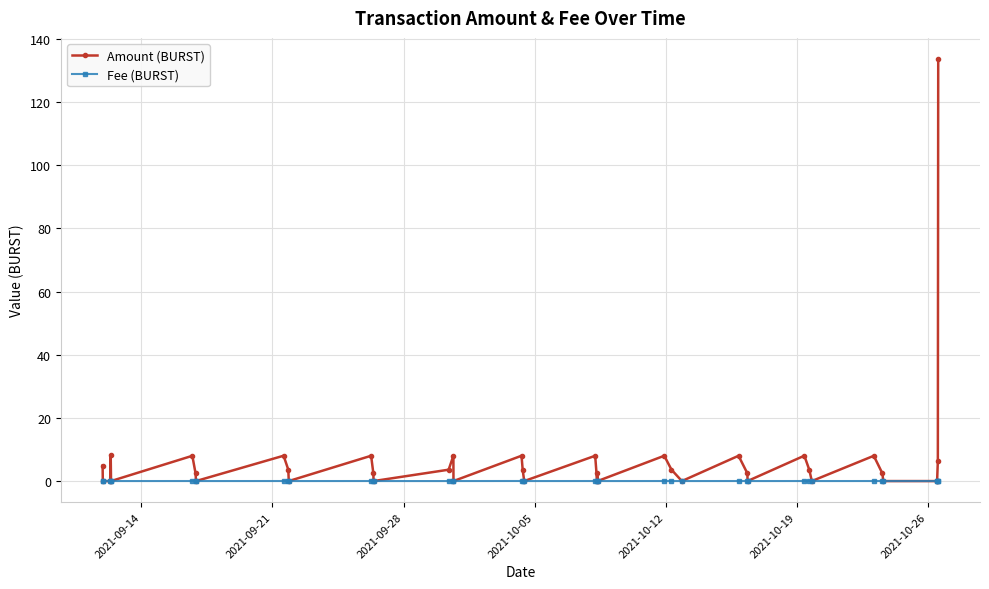

Which series has the largest total across all categories?

Amount (BURST)